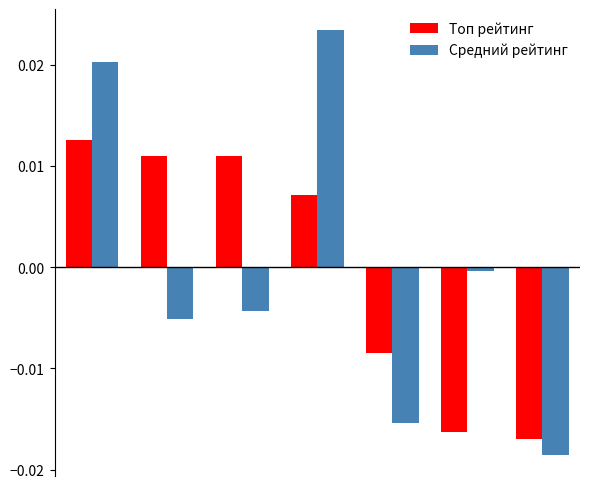

Rank the series by their maximum value, from lowest to highest.

Топ рейтинг, Средний рейтинг